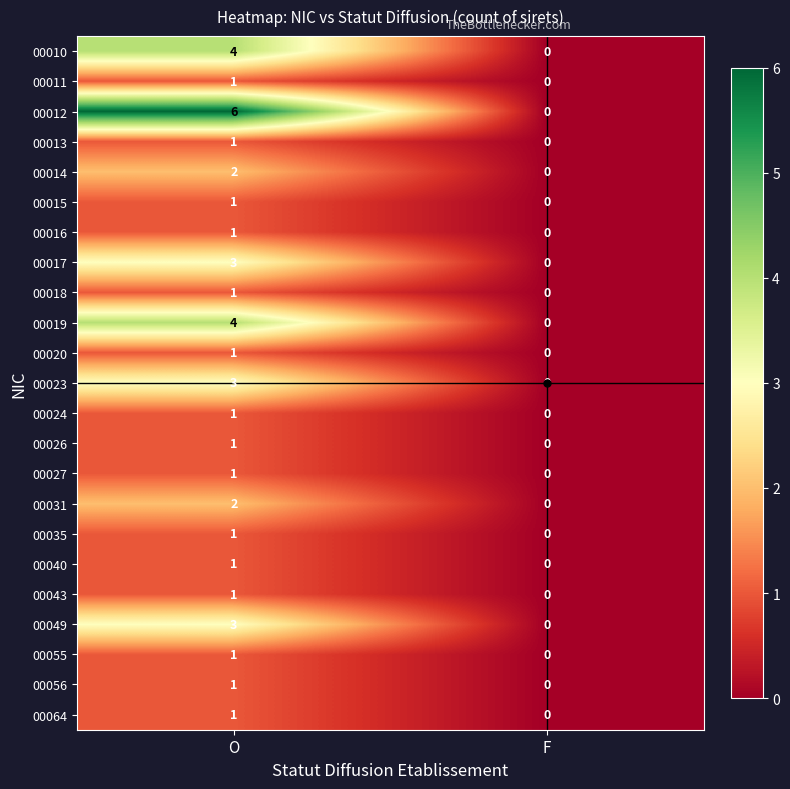

The 00064 series shows -1 at F. True or false?

False